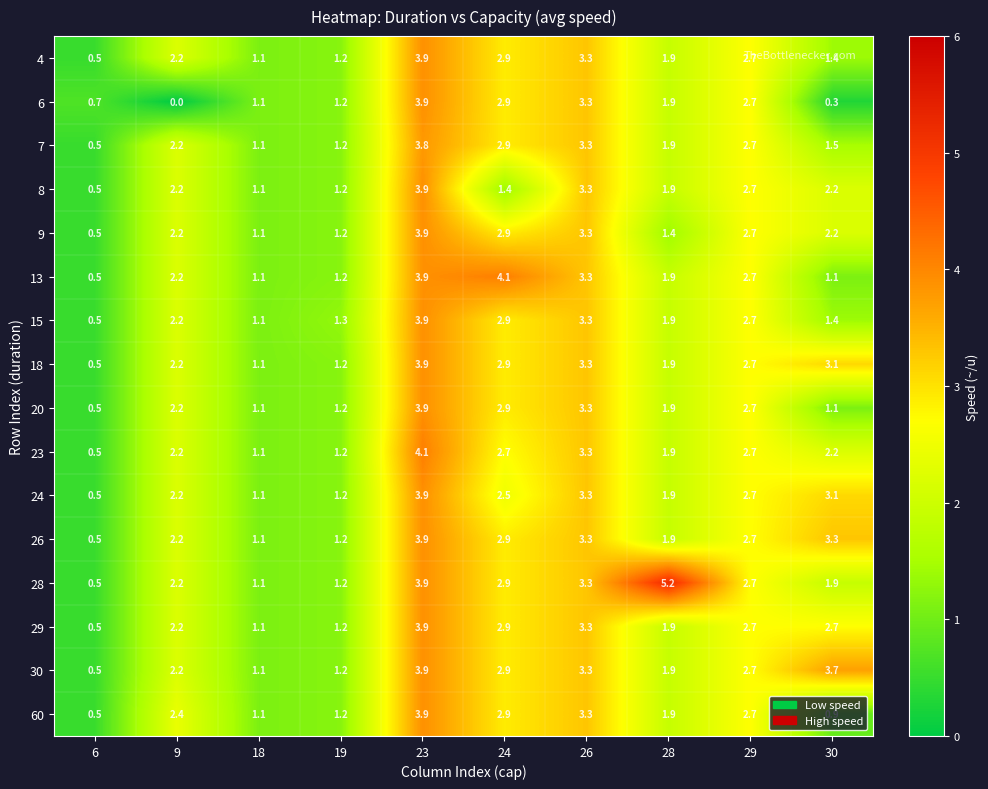

At which label does 60 reach its peak?

23